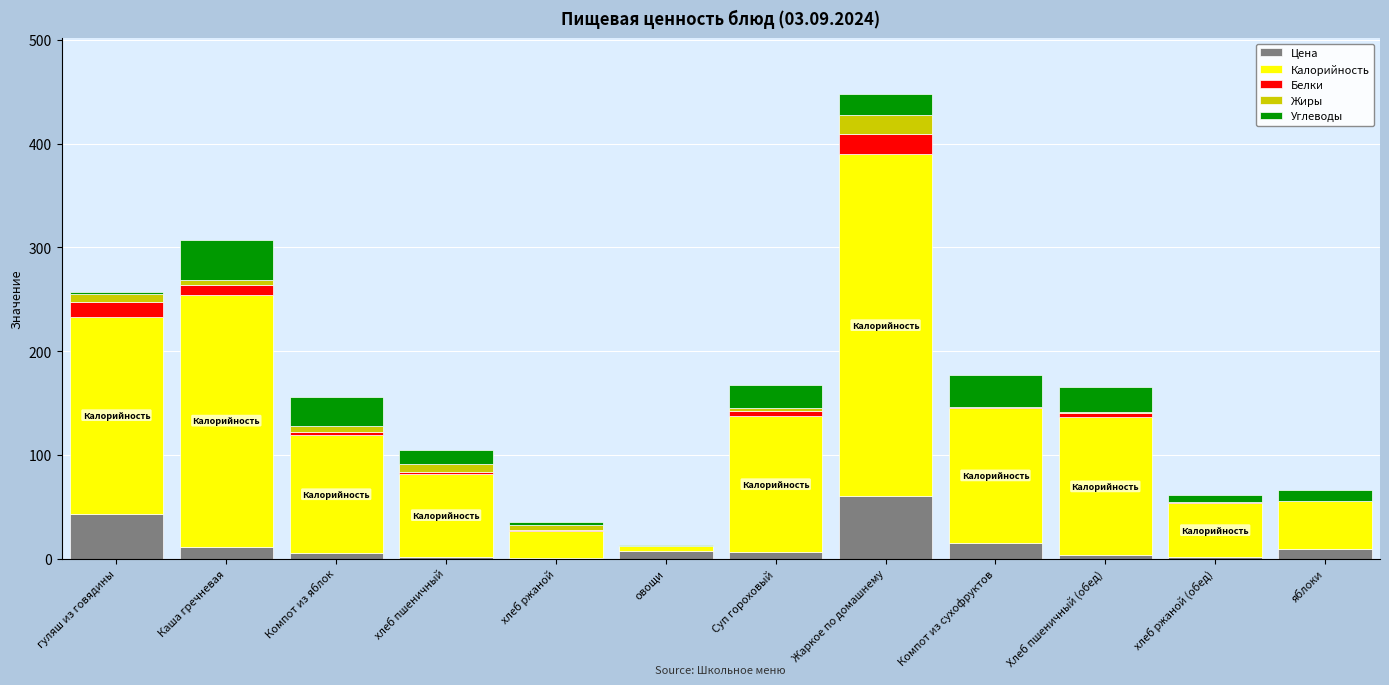

At which category is the sum across all series the highest?

Жаркое по домашнему